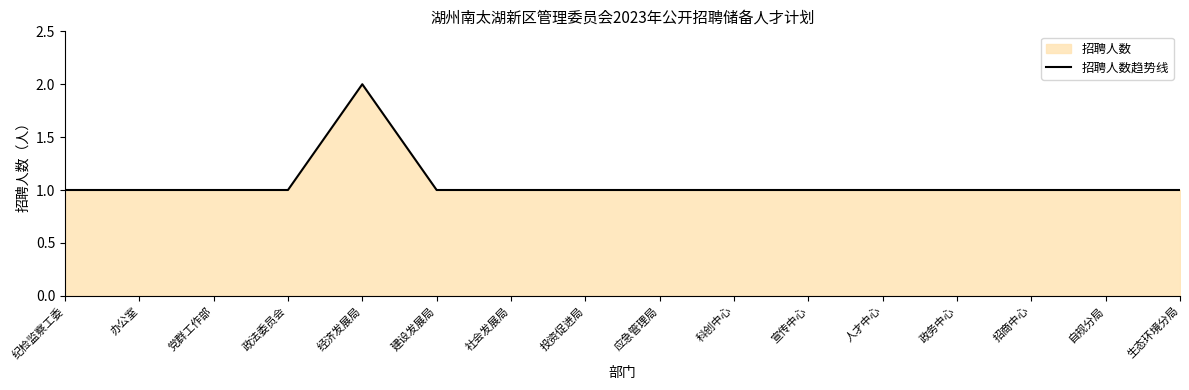

Approximately how many times larger is the value at 党群工作部 compared to 自规分局?

1.0